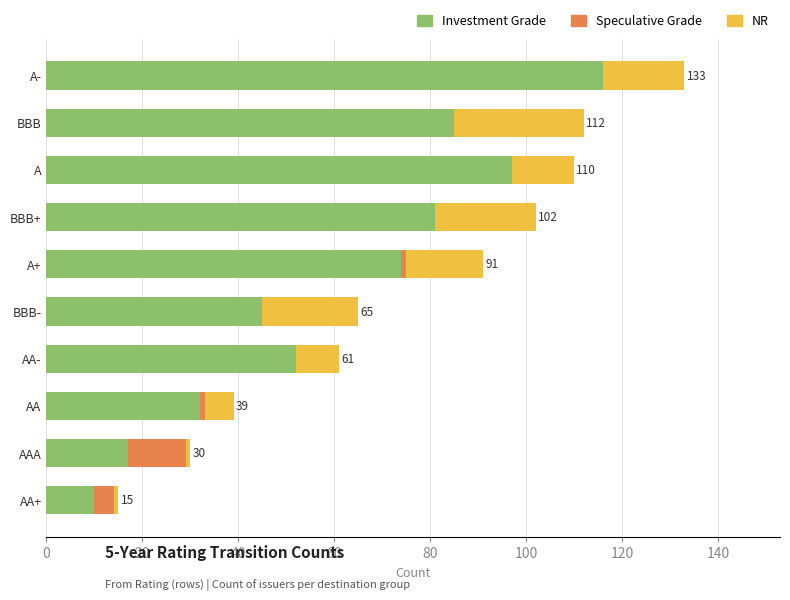

What is the highest value of the Investment Grade series?

116